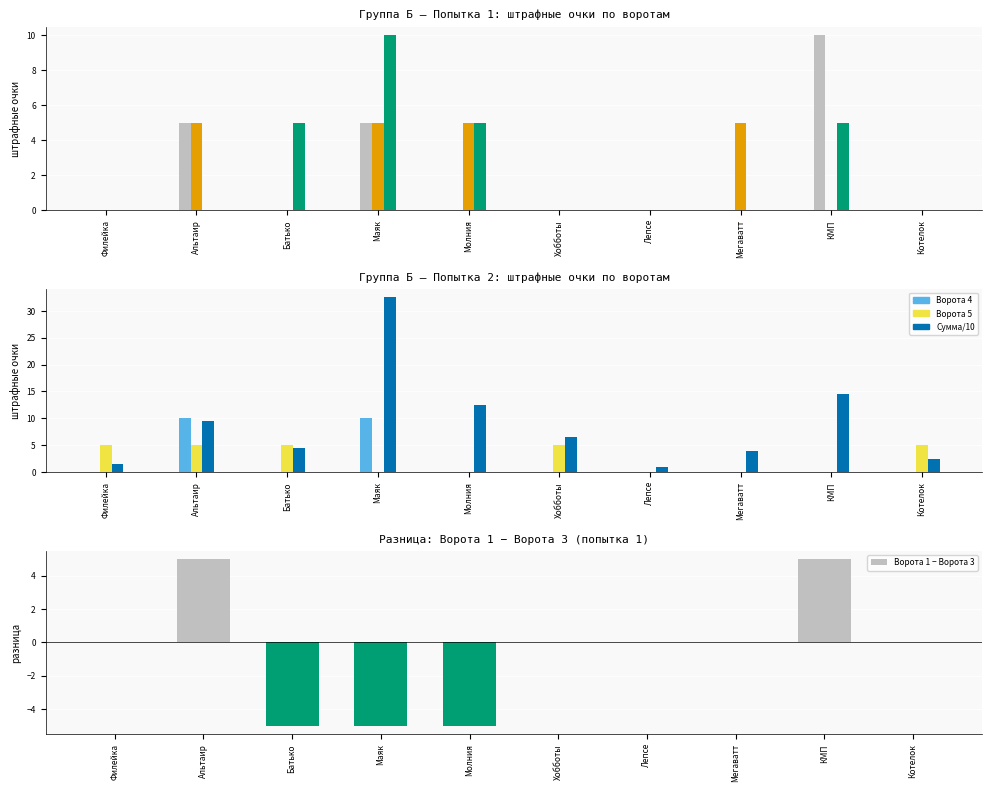

What is the sum of all Ворота 5 values?

25.0